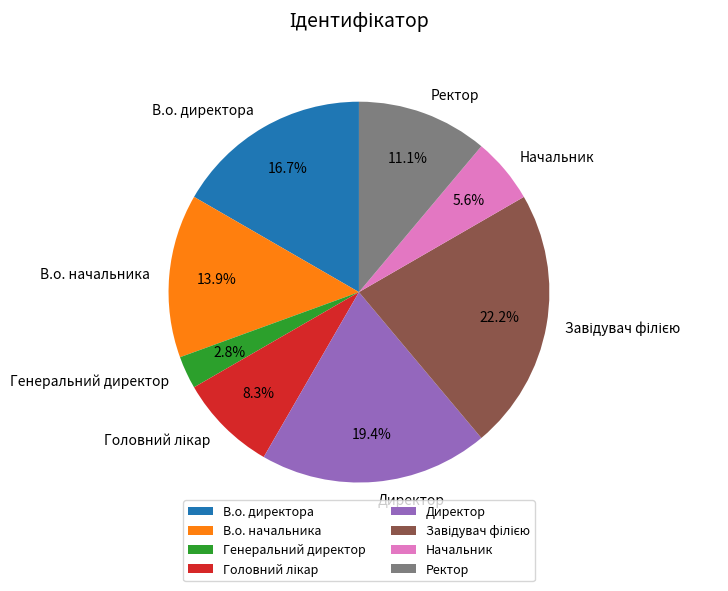

Between В.о. начальника and В.о. директора, which is larger?

В.о. директора